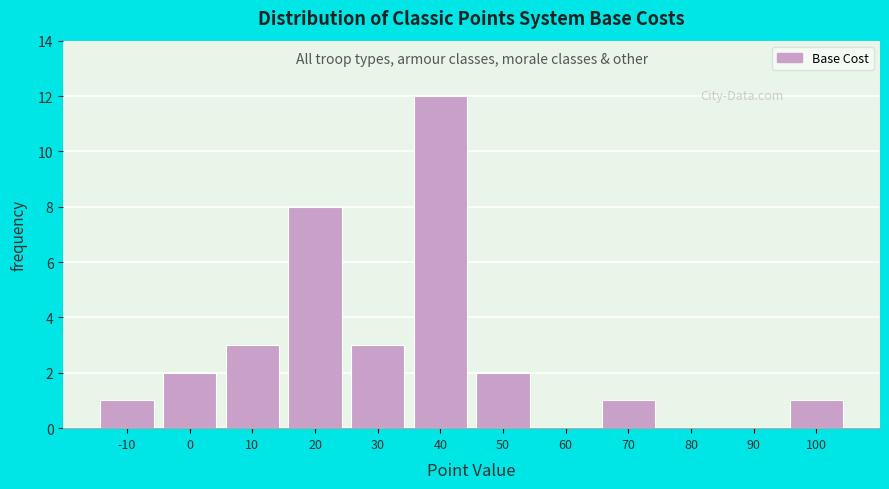

Which range on the x-axis has the tallest bar?

35 to 45